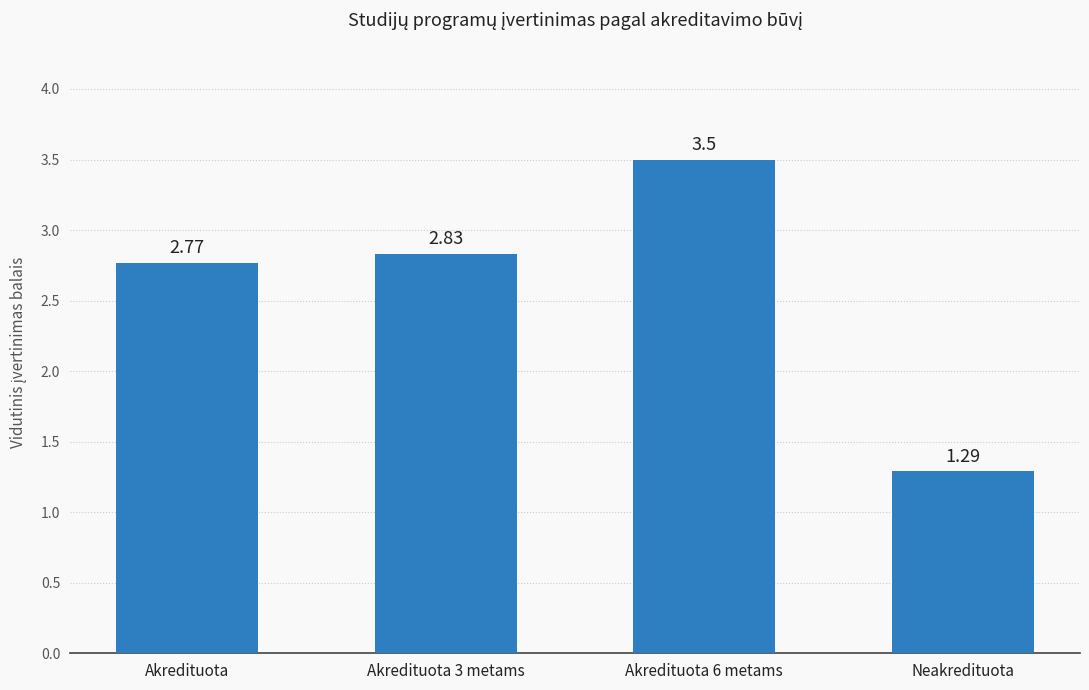

At which label does the data first exceed 2?

Akredituota